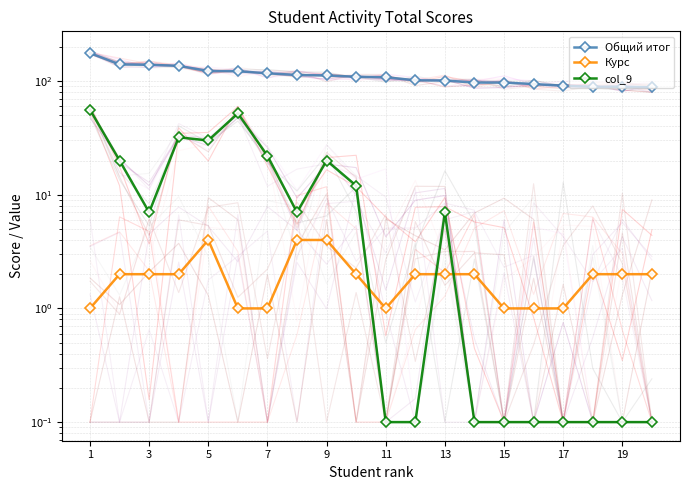

Between 12 and 19, which series saw the biggest shift?

Общий итог